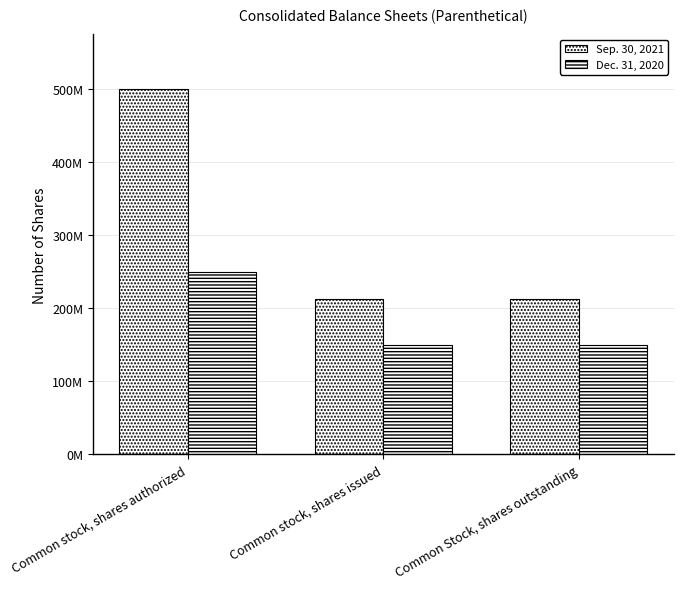

Reading left to right, extract all data points from this chart.

Sep. 30, 2021: Common stock, shares authorized=500000000	Common stock, shares issued=213307990	Common Stock, shares outstanding=213307990
Dec. 31, 2020: Common stock, shares authorized=250000000	Common stock, shares issued=149770575	Common Stock, shares outstanding=149770575